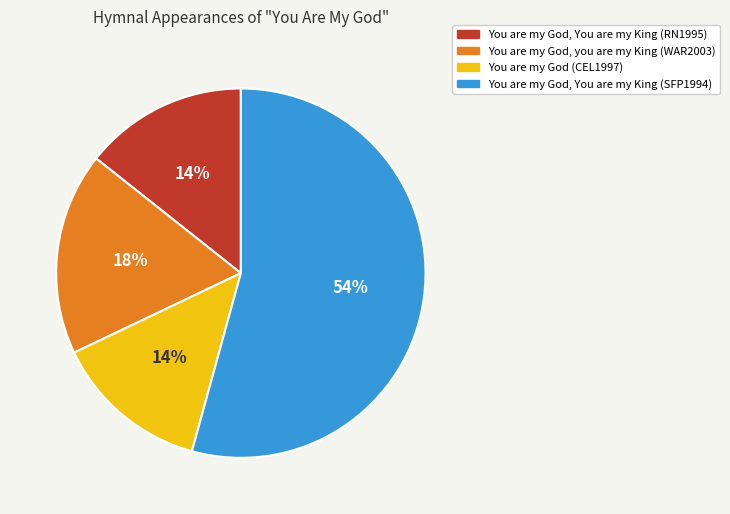

The You are my God, You are my King (SFP1994) slice represents 54% of the pie. True or false?

True